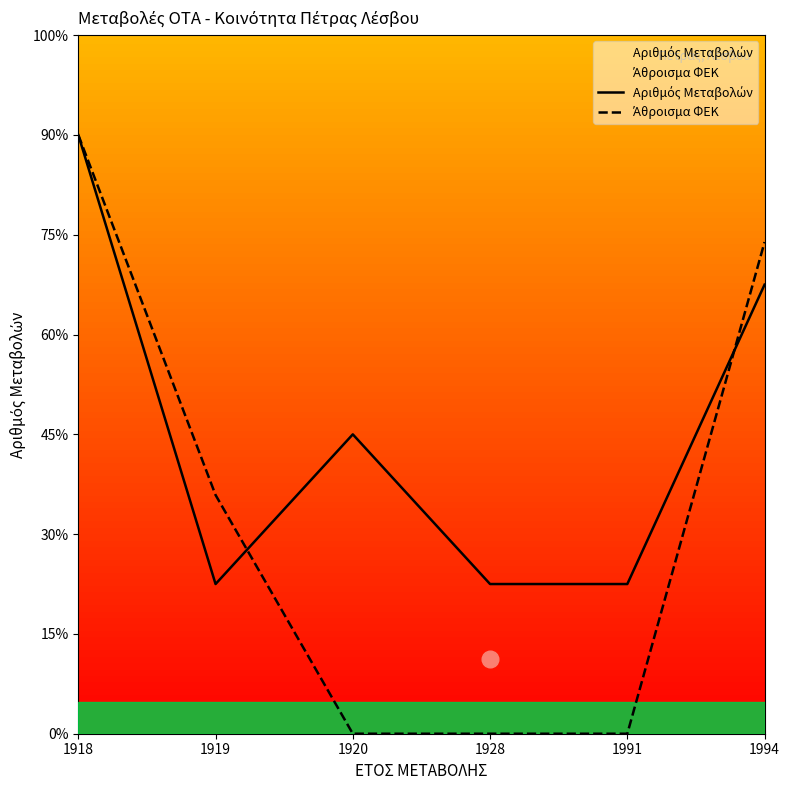

Does the chart have visible grid lines?

No